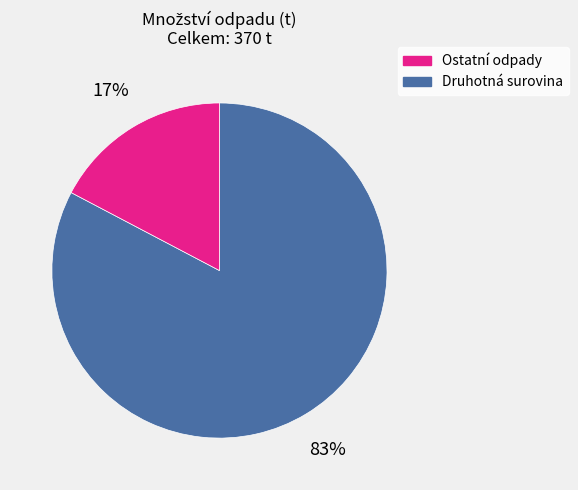

To the nearest percent, what is the average slice percentage?

50%